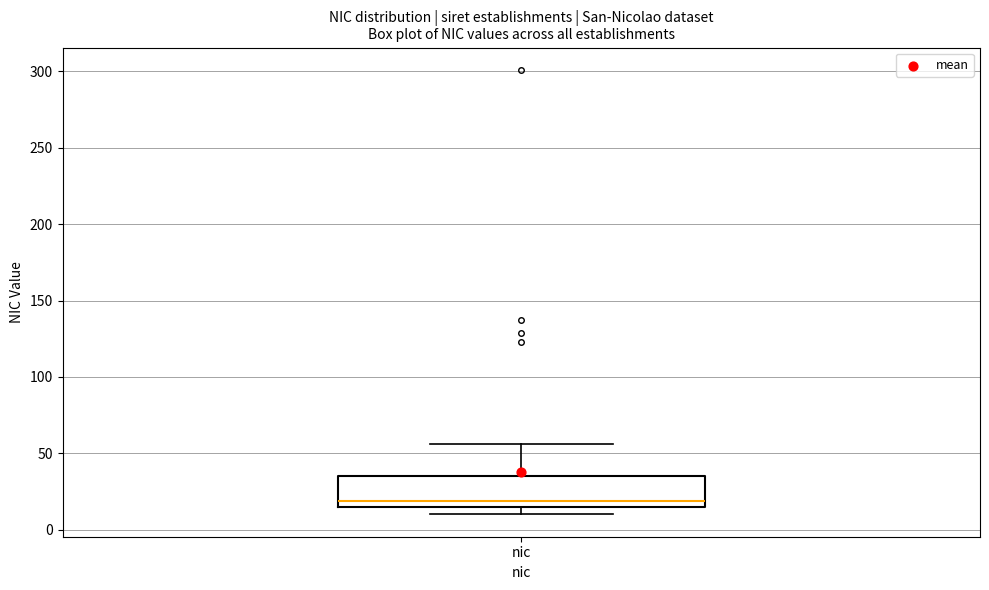

Transcribe this box plot: give where the median line is, the range the box spans, and where the two whiskers end, as read against the y-axis. The values are not printed on the chart, so give them approximately, as read against the axis.

median 20, box 15 to 35, whiskers 10 to 55